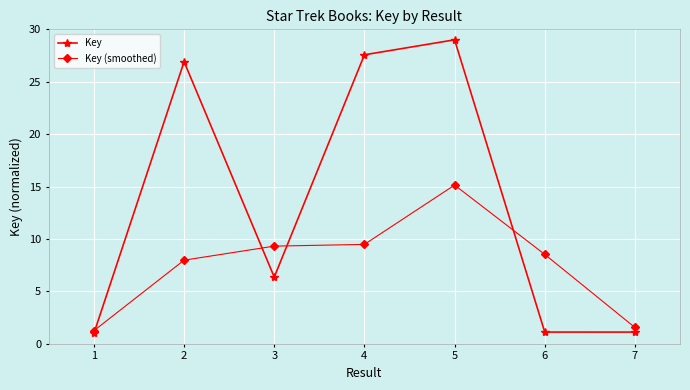

What is the maximum value for Key?

29.0